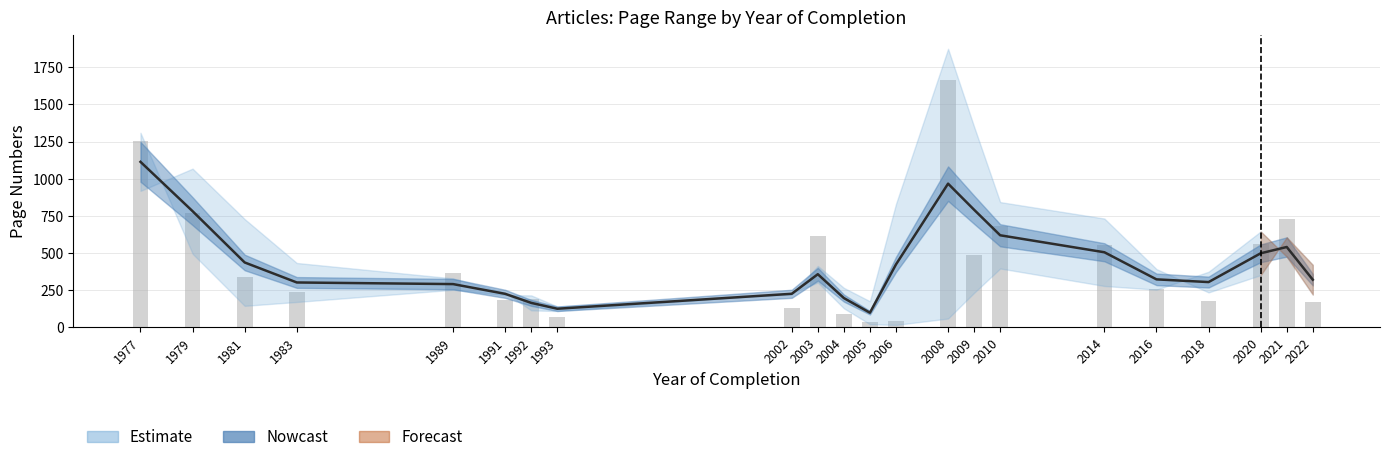

Approximately how many times larger is the value at 2004 compared to 2022?

0.5